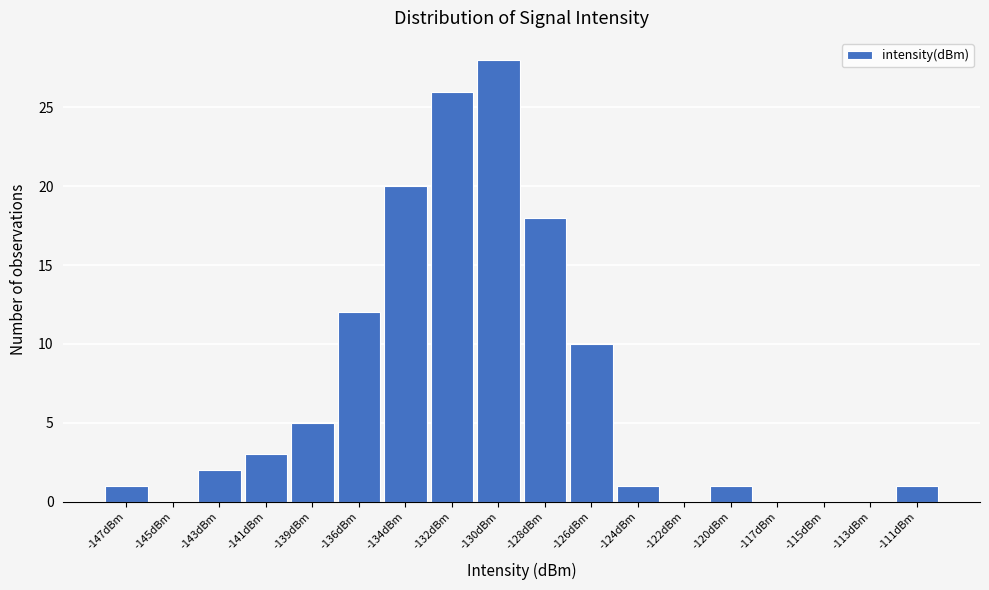

Reading left to right, list all the values displayed in this chart.

-147dBm=1	-145dBm=0	-143dBm=2	-141dBm=3	-139dBm=5	-136dBm=12	-134dBm=20	-132dBm=26	-130dBm=28	-128dBm=18	-126dBm=10	-124dBm=1	-122dBm=0	-120dBm=1	-117dBm=0	-115dBm=0	-113dBm=0	-111dBm=1